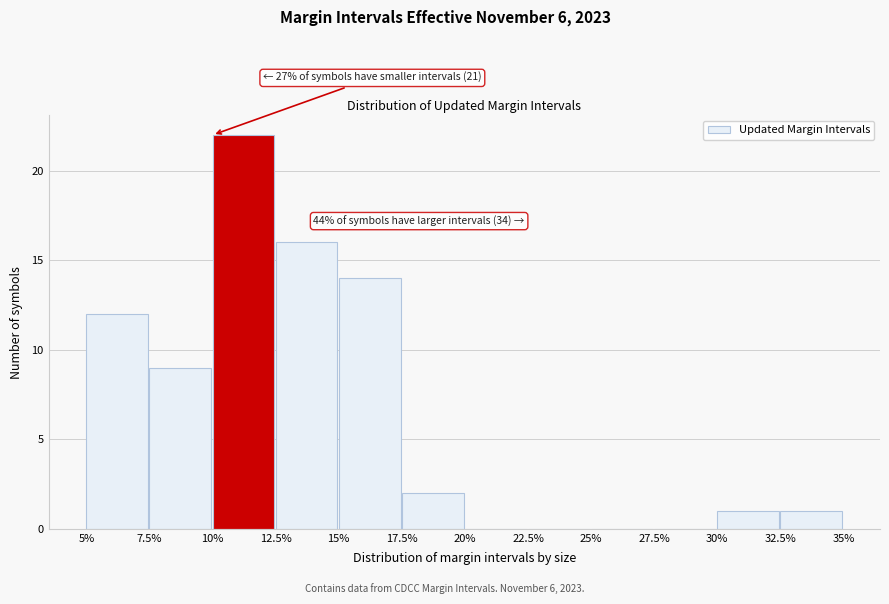

Reading left to right, transcribe all the data shown in this chart.

5%=12	7.5%=9	10%=22	12.5%=16	15%=14	17.5%=2	20%=0	22.5%=0	25%=0	27.5%=0	30%=1	32.5%=1